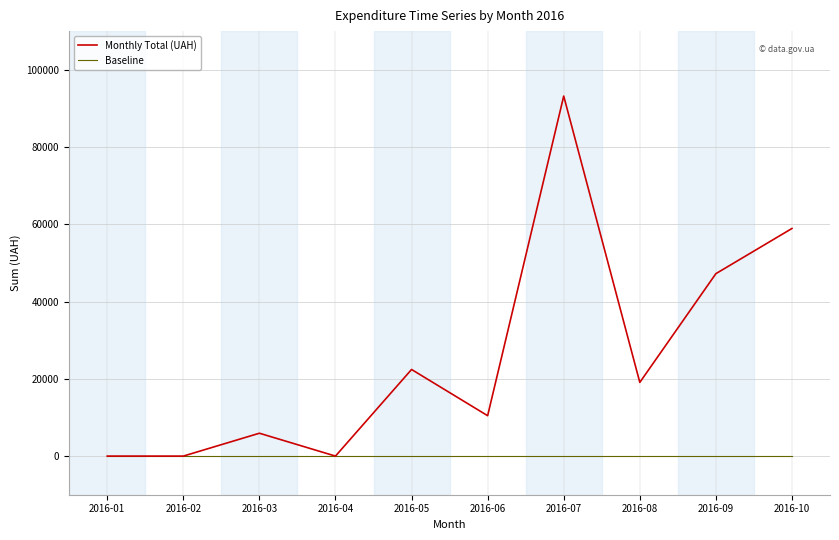

What is the greatest value displayed?

93189.5